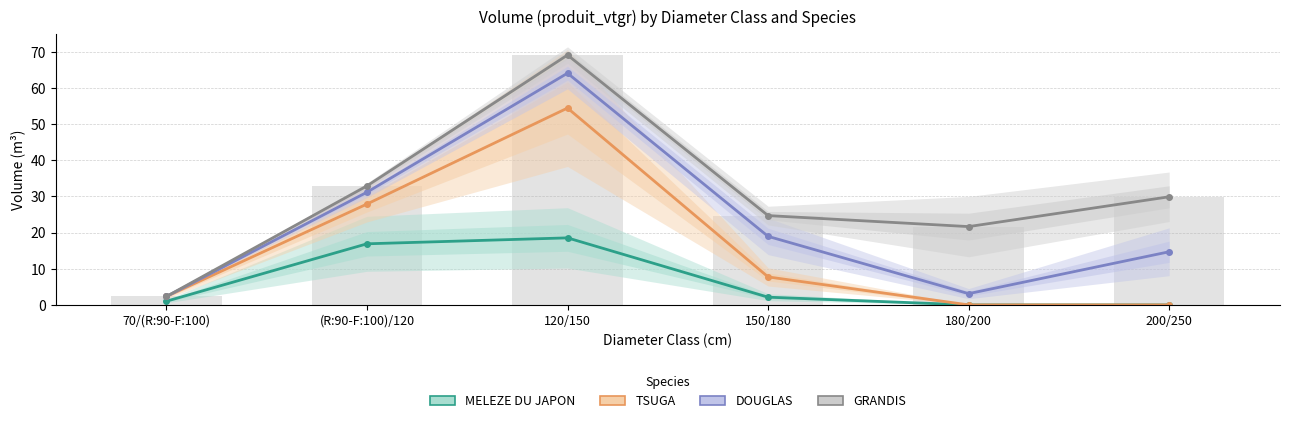

At how many categories does at least one series exceed 68?

1